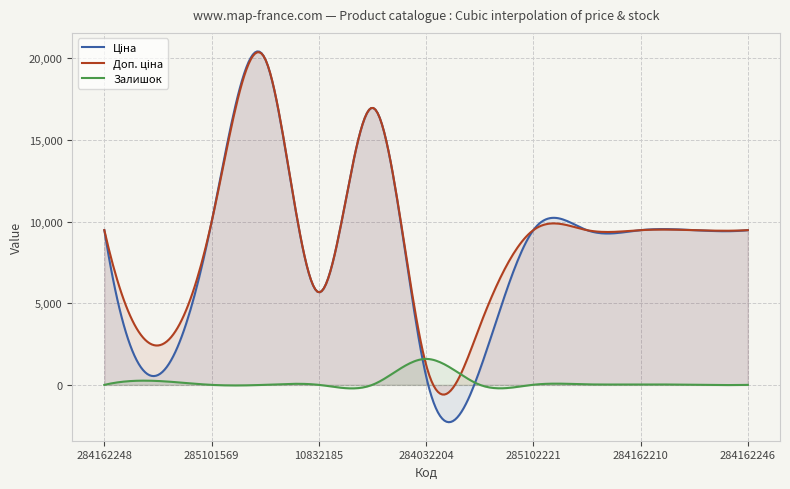

What is the minimum value shown in the chart?

-2285.8